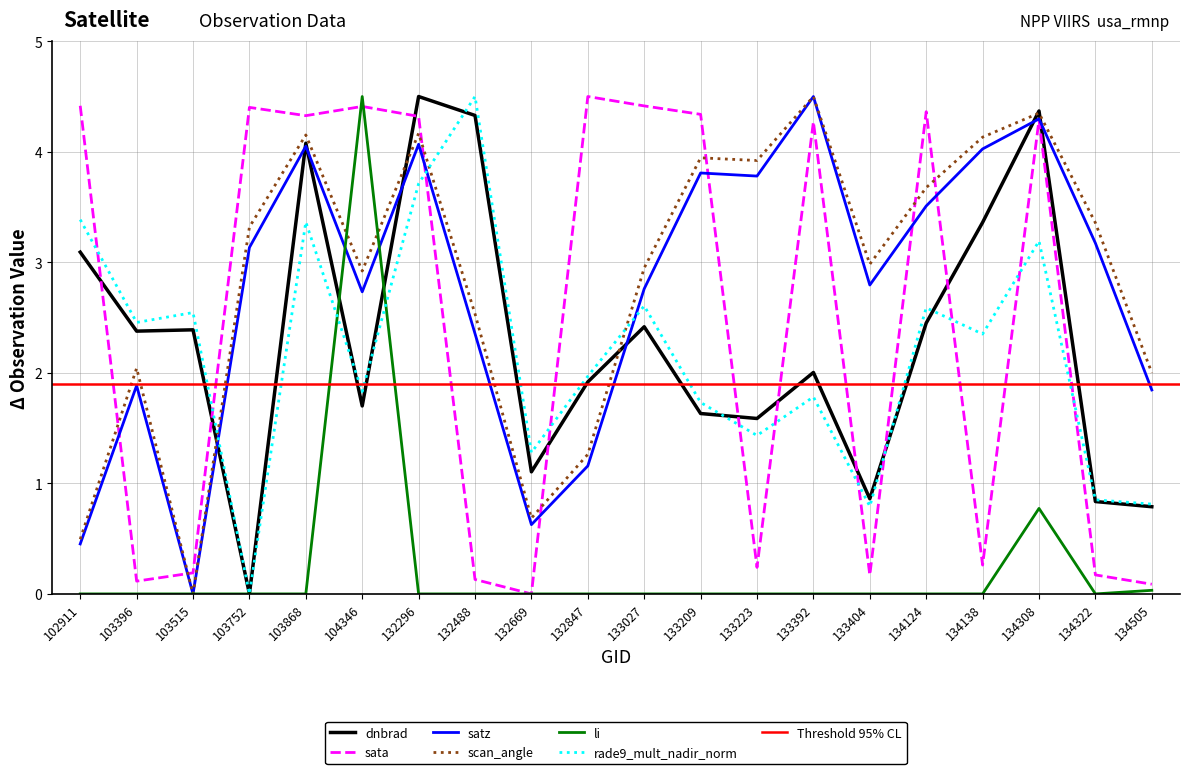

True or false: li and rade9_mult_nadir_norm cross at least once.

True